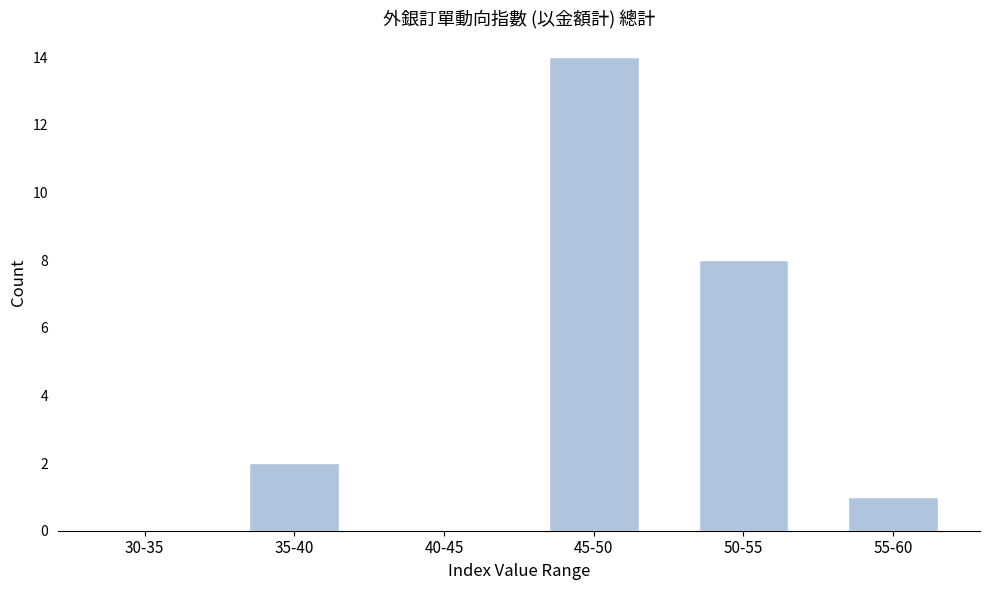

Reading left to right, what are all the values shown in this chart?

30-35=0	35-40=2	40-45=0	45-50=14	50-55=8	55-60=1